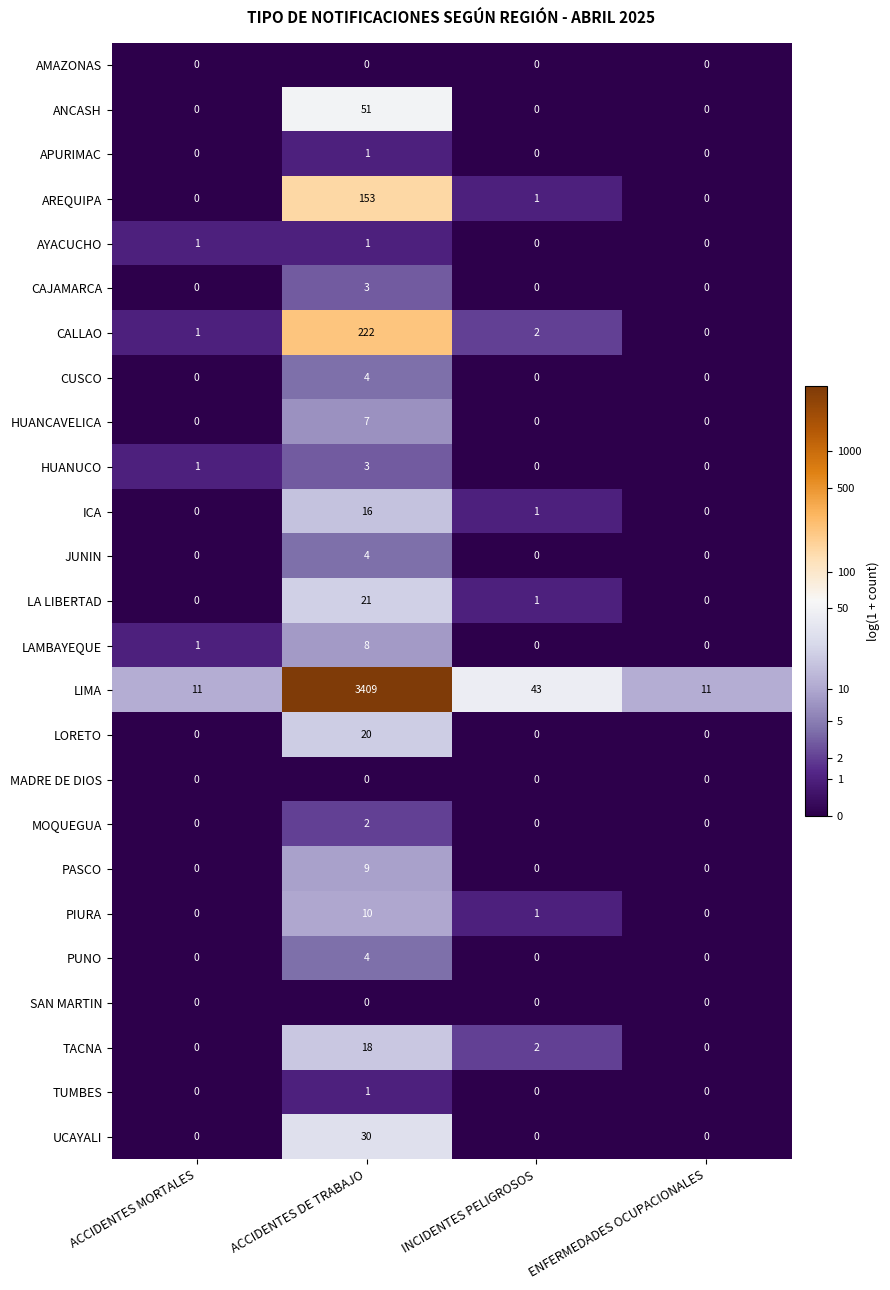

The value of AREQUIPA at ENFERMEDADES OCUPACIONALES is -79. True or false?

False